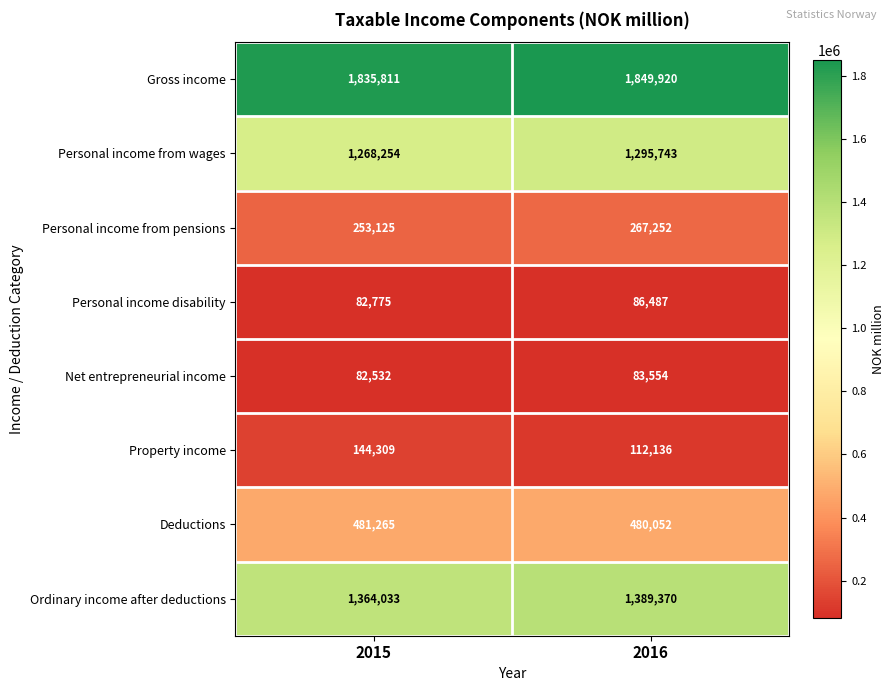

At 2015, list the series in order from largest to smallest.

Gross income, Ordinary income after deductions, Personal income from wages, Deductions, Personal income from pensions, Property income, Personal income disability, Net entrepreneurial income